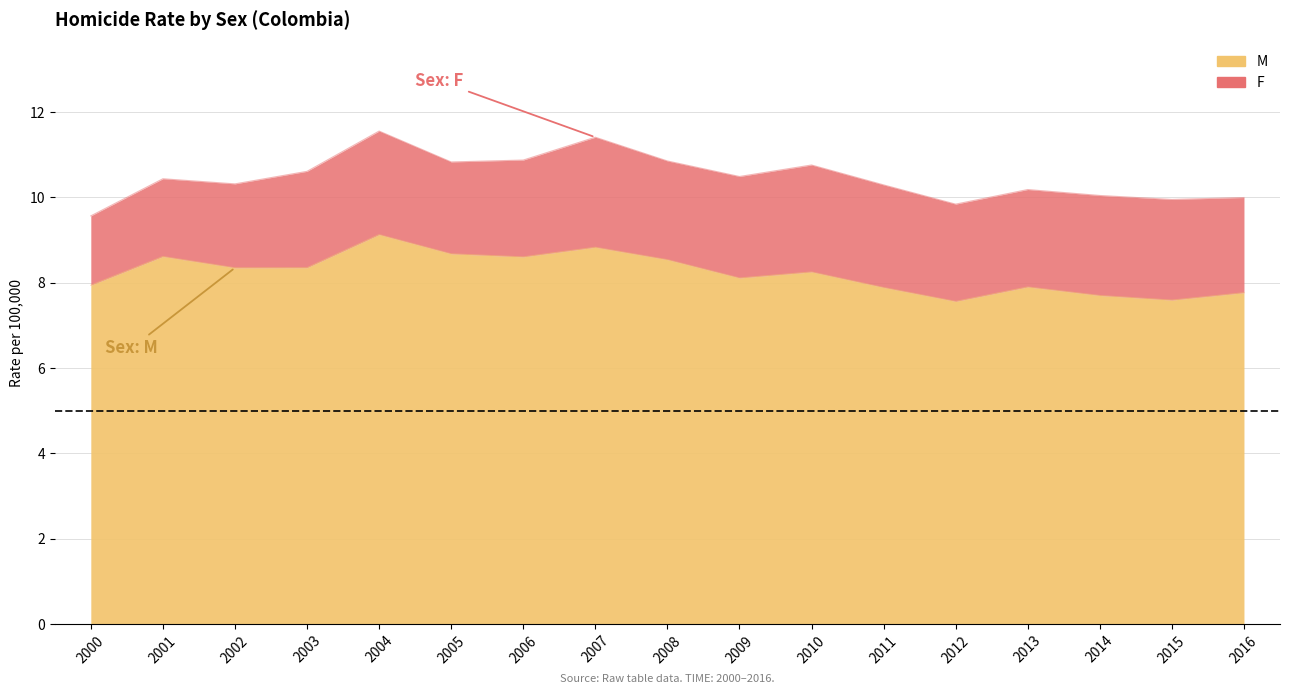

Rank the categories by value from lowest to highest.

2012, 2015, 2014, 2016, 2011, 2013, 2000, 2009, 2010, 2002, 2003, 2008, 2006, 2001, 2005, 2007, 2004